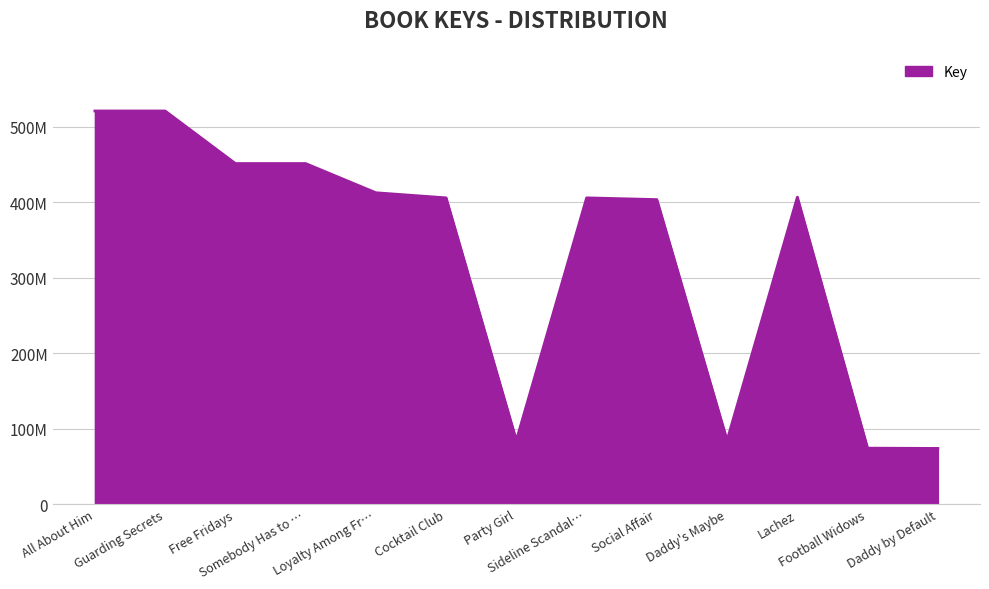

Is this an area chart (filled region under the line)?

Yes